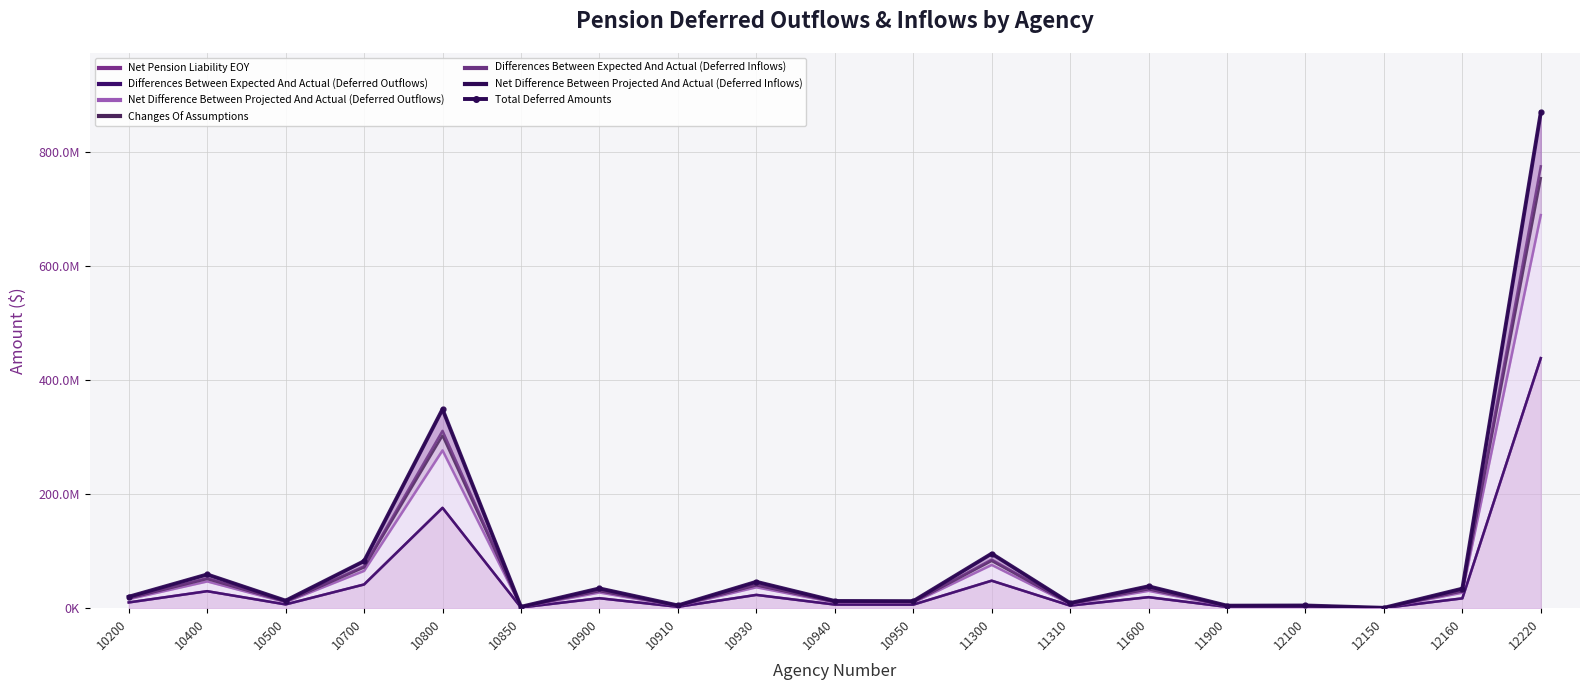

What is the value of the 19th point from the left?

868936336